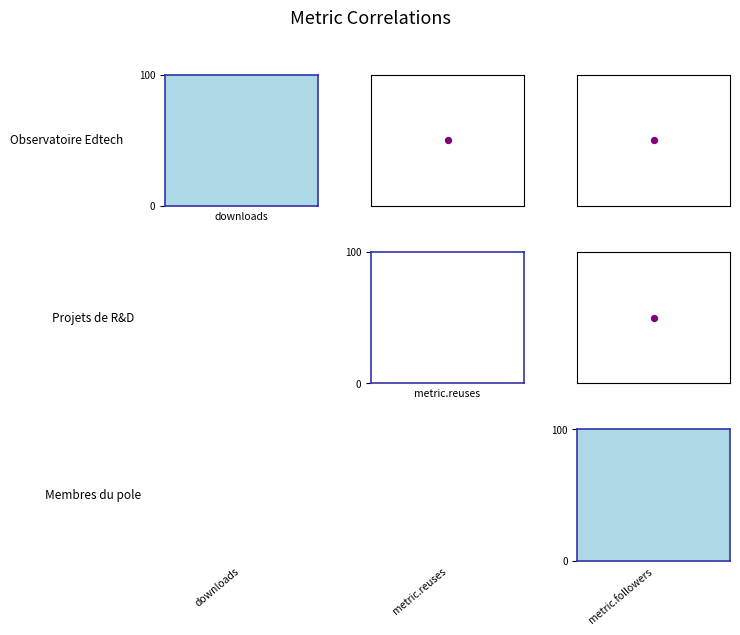

Where is Membres du pole nearest to the value 70?

metric.reuses